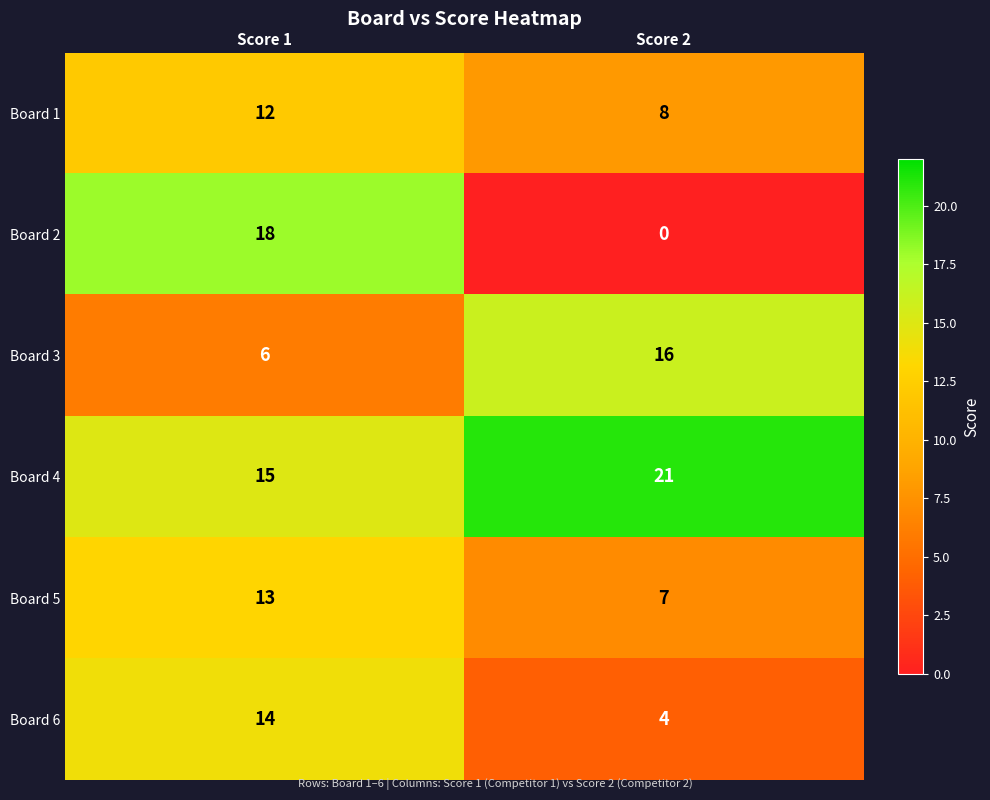

What is the approximate value of Board 1 at Score 1?

12